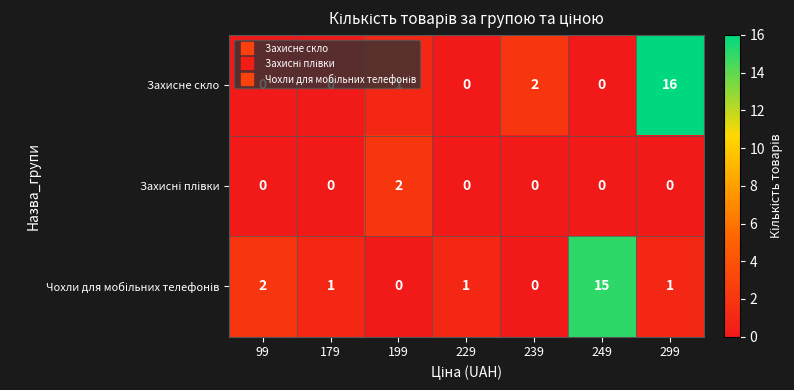

At which category does the chart reach its peak across all series?

299